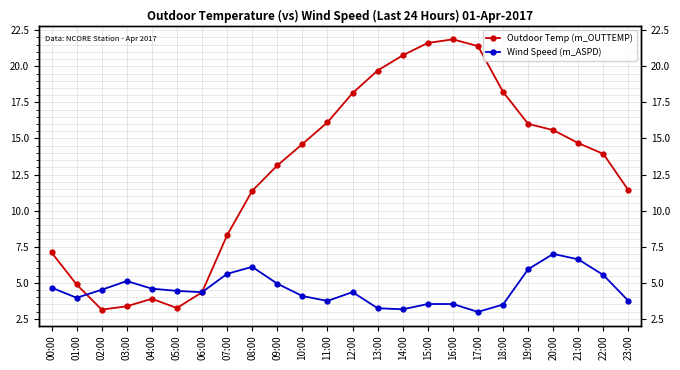

Where do Wind Speed (m_ASPD) and Outdoor Temp (m_OUTTEMP) first cross each other?

01:00 and 02:00